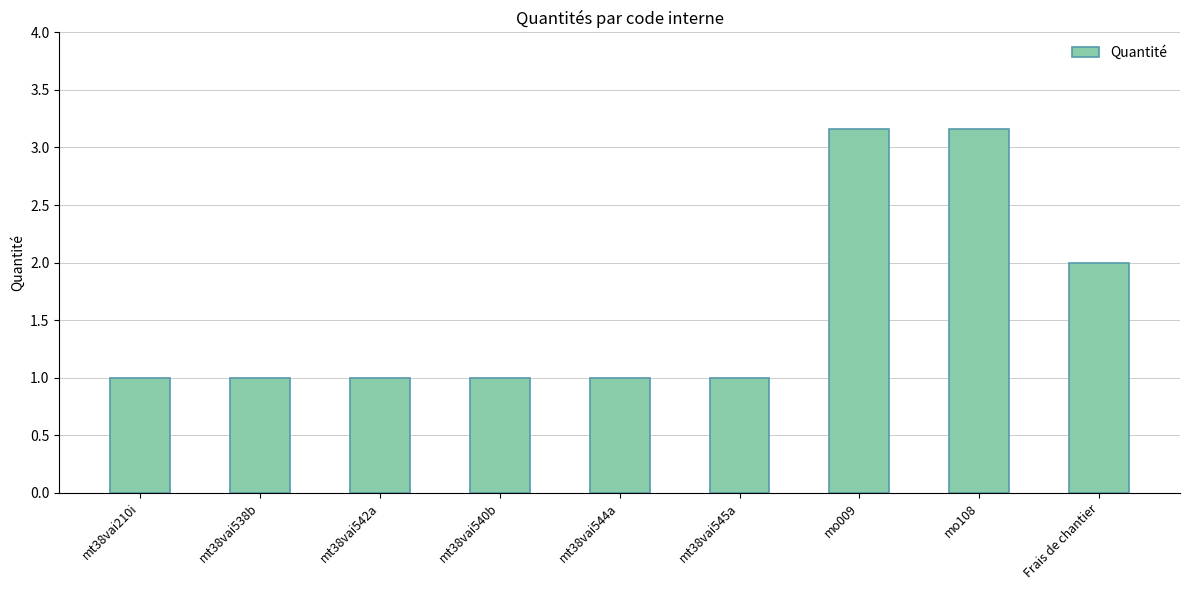

Read the value at mt38vai542a.

1.0